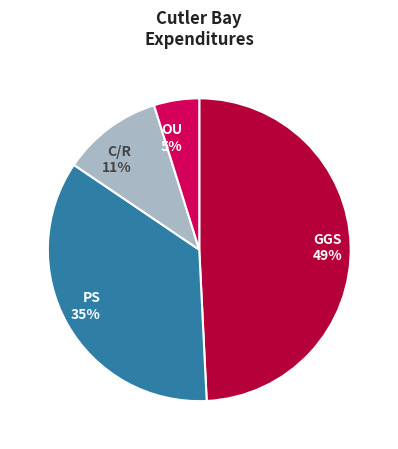

Which slice is the smallest?

OU 5%